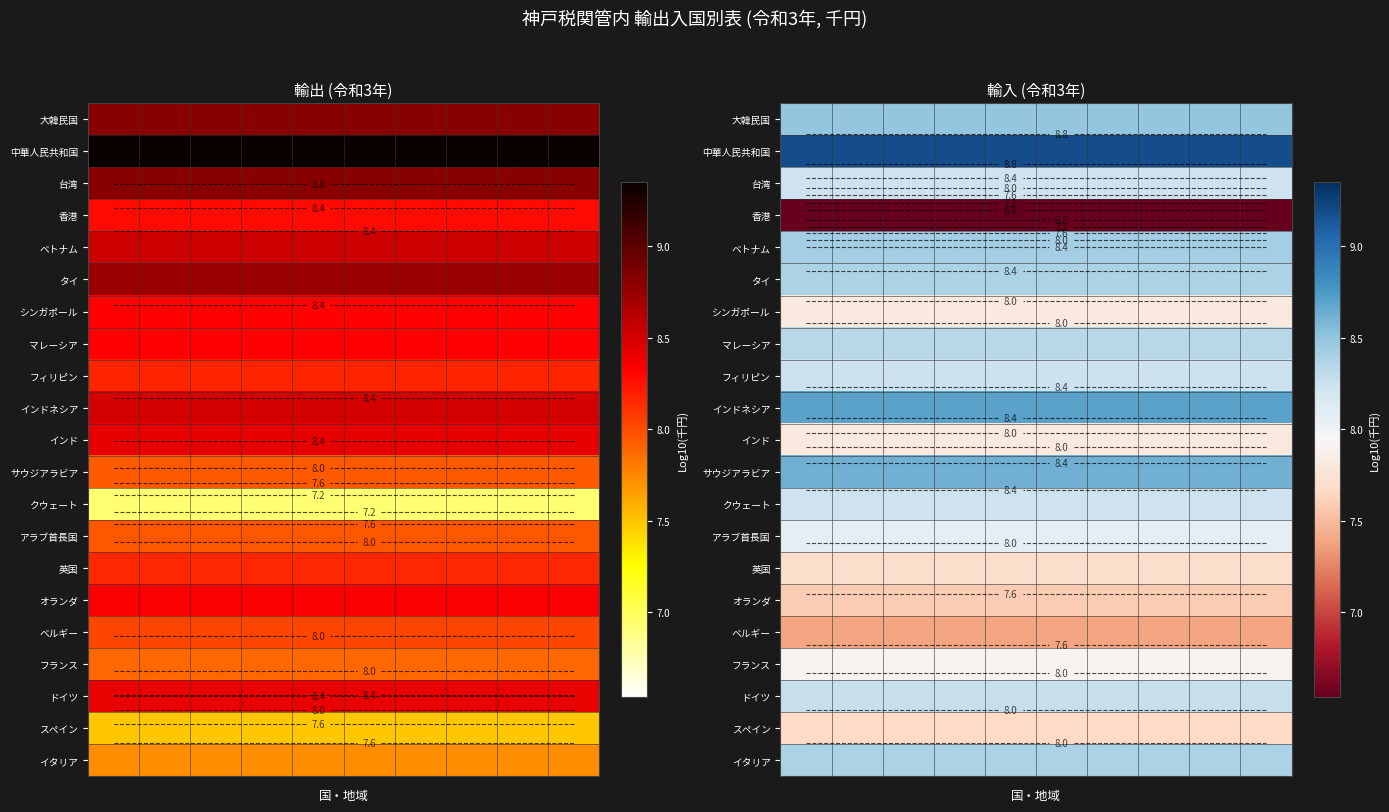

What is the greatest value displayed?

9.2